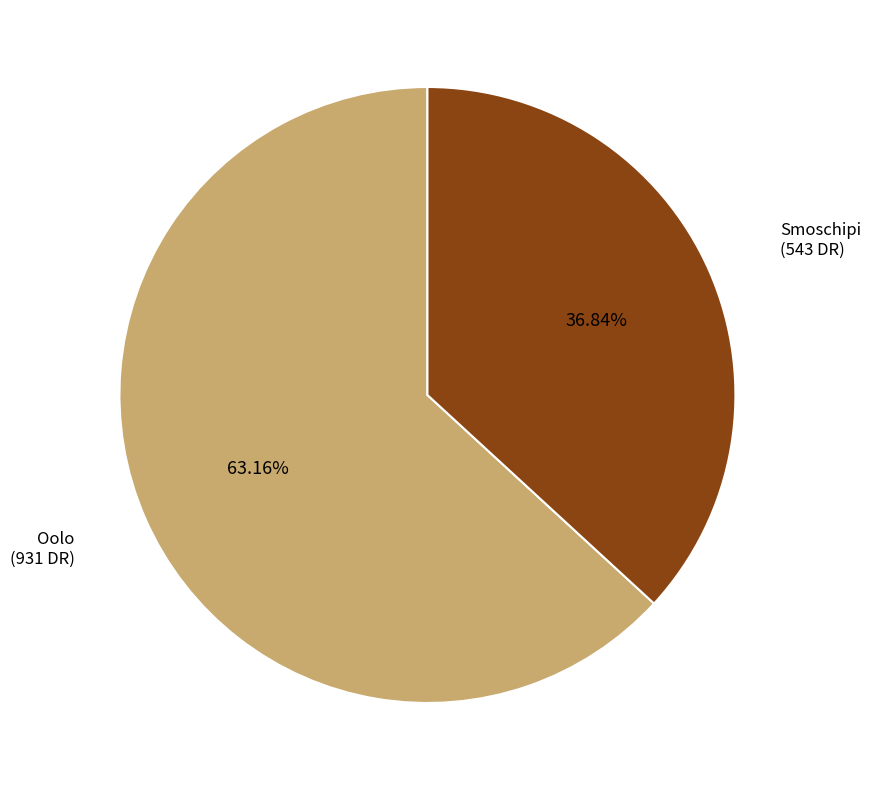

Is there a majority slice in this chart?

Yes